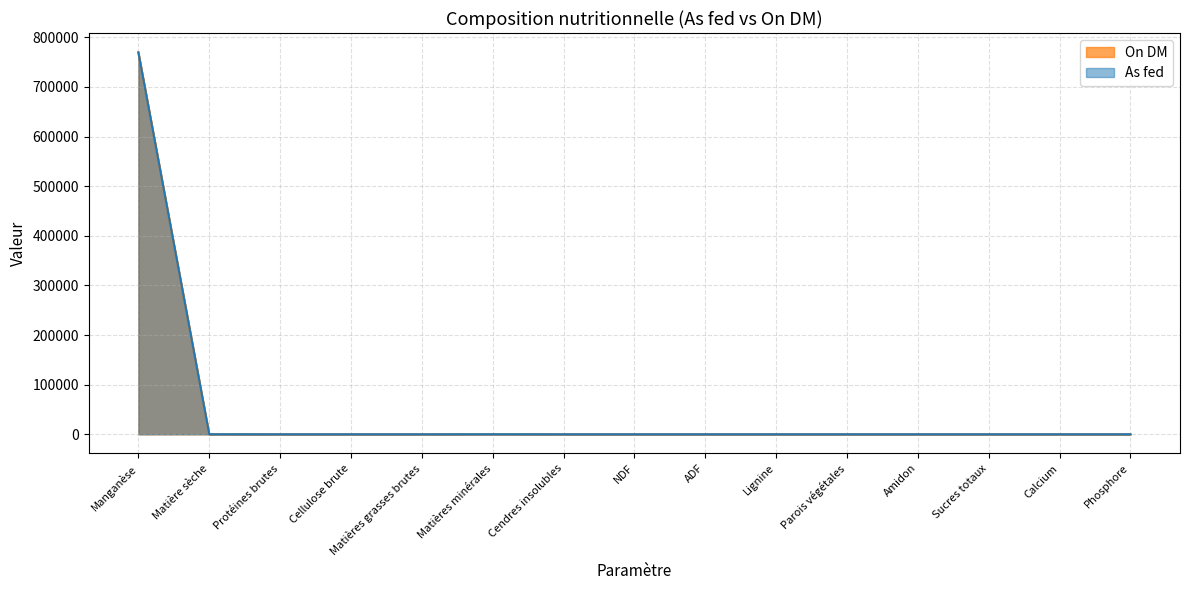

Reading left to right, what are all the values shown in this chart?

On DM: Manganèse=770000.0	Matière sèche=100.0	Protéines brutes=0.0	Cellulose brute=0.0	Matières grasses brutes=0.0	Matières minérales=100.0	Cendres insolubles=0.0	NDF=0.0	ADF=0.0	Lignine=0.0	Parois végétales=0.0	Amidon=0.0	Sucres totaux=0.0	Calcium=0.0	Phosphore=0.0
As fed: Manganèse=769230.0	Matière sèche=99.9	Protéines brutes=0.0	Cellulose brute=0.0	Matières grasses brutes=0.0	Matières minérales=99.9	Cendres insolubles=0.0	NDF=0.0	ADF=0.0	Lignine=0.0	Parois végétales=0.0	Amidon=0.0	Sucres totaux=0.0	Calcium=0.0	Phosphore=0.0